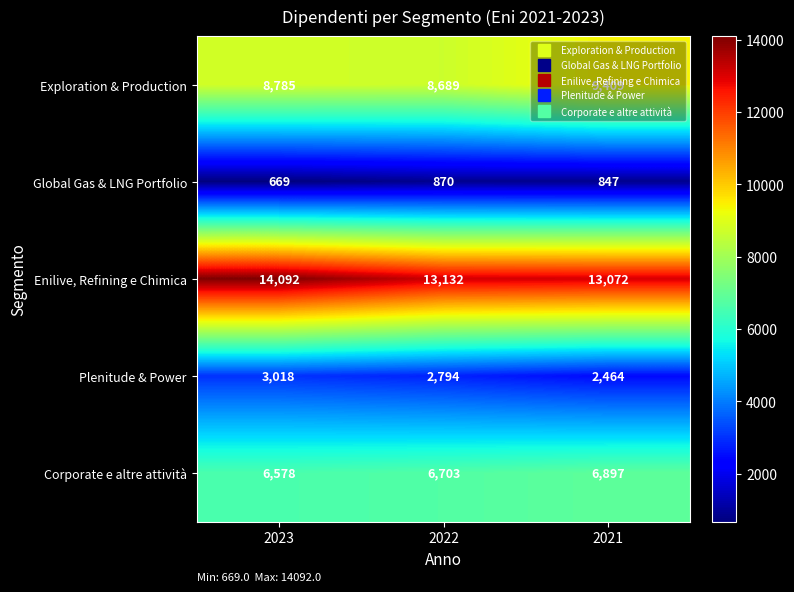

Rank the series by their average value, from lowest to highest.

Global Gas & LNG Portfolio, Plenitude & Power, Corporate e altre attività, Exploration & Production, Enilive, Refining e Chimica